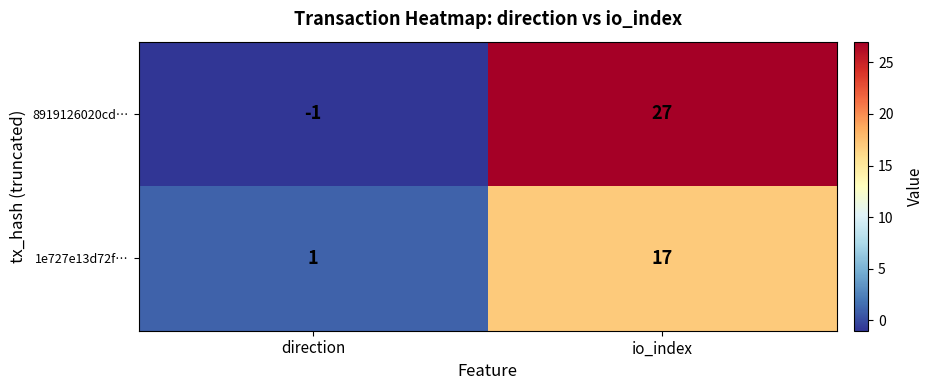

What is the sum of the 8919126020cd… values at direction and io_index?

26